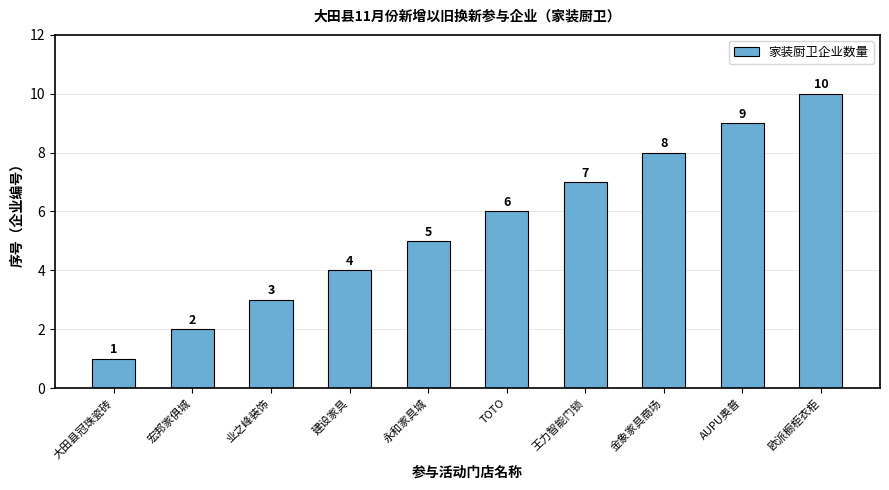

At which label is the value closest to 5?

永和家具城